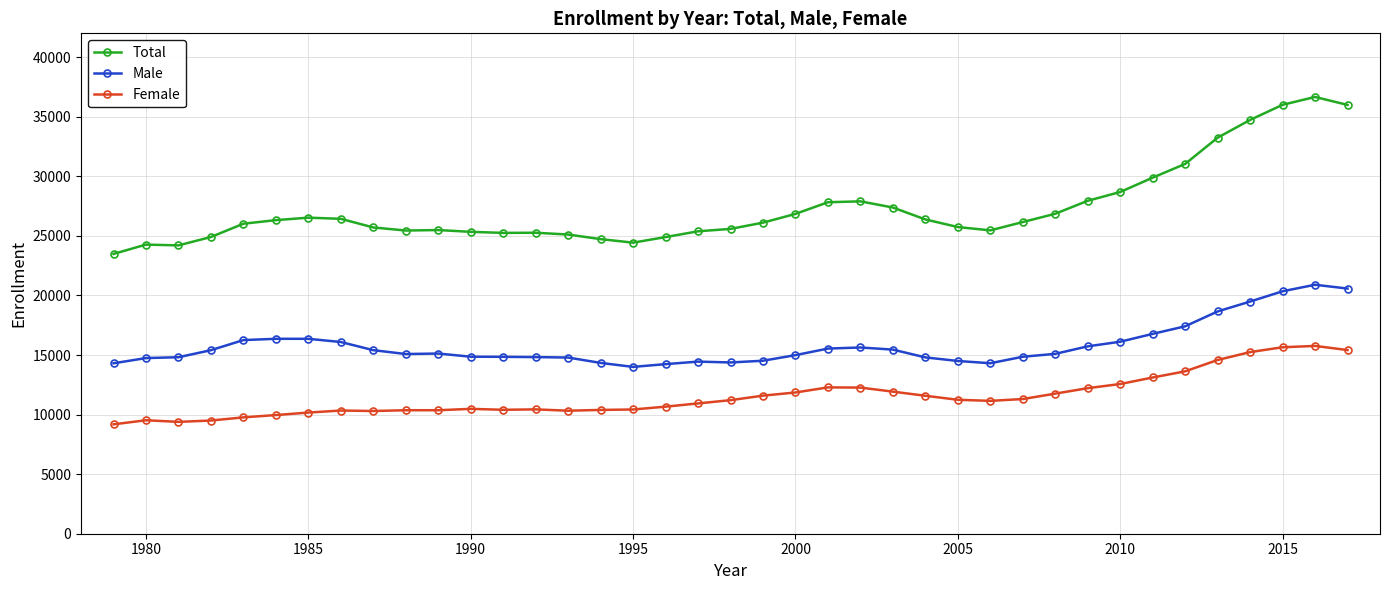

What is the smallest value displayed?

9181